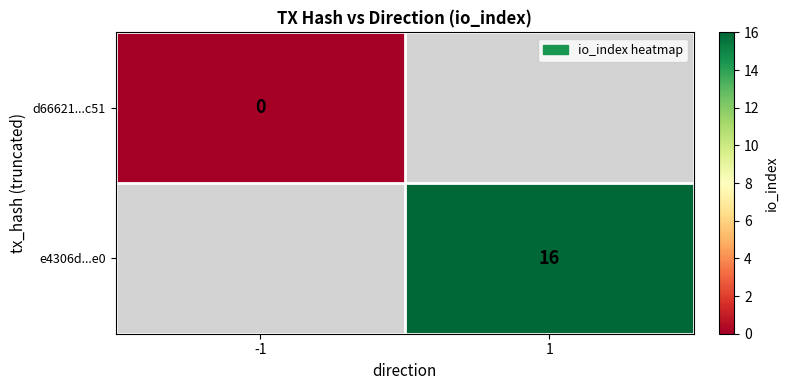

True or false: e4306d...e0 has a value of 16 at 1.

True